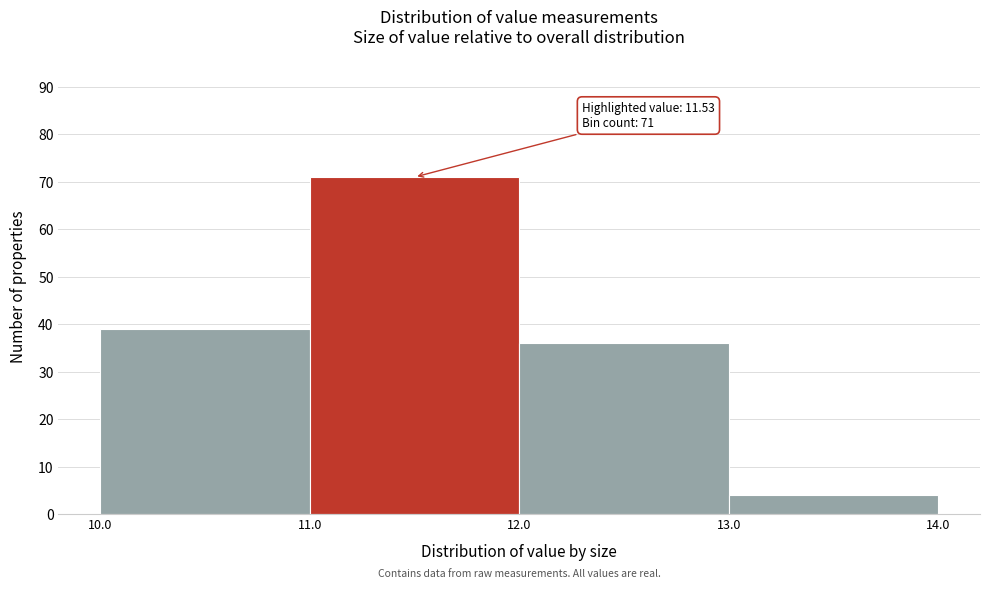

Over which range of the x-axis is the bar tallest?

11.0 to 12.0